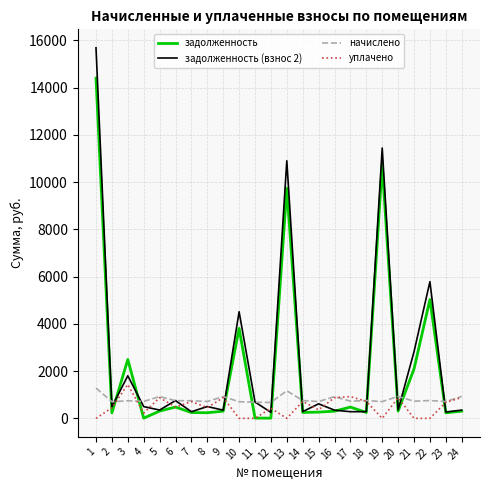

Which series has the widest spread of values?

задолженность (взнос 2)